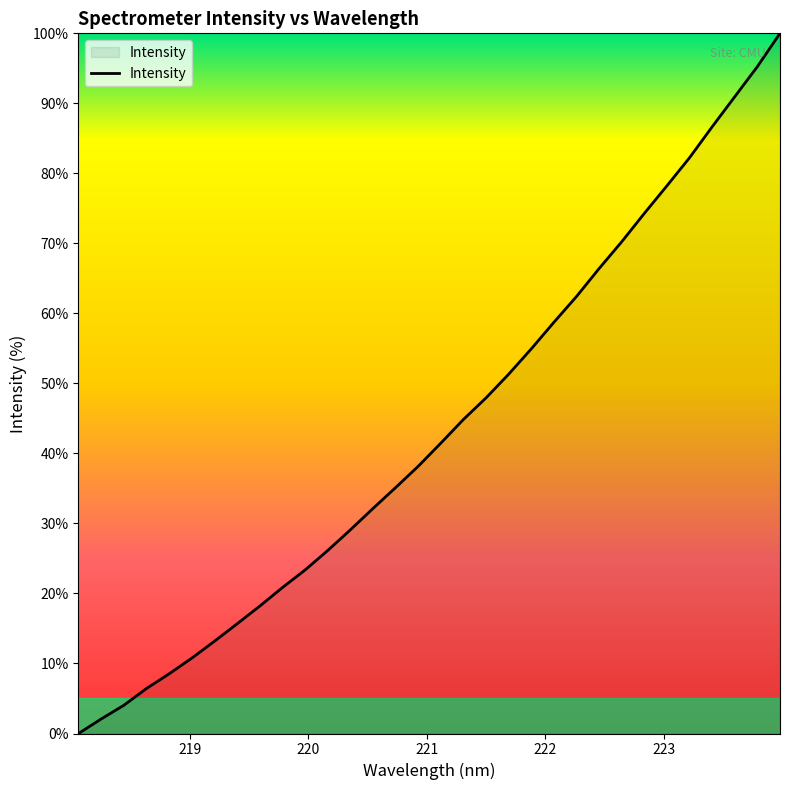

List the labels in order of value, smallest first.

218.0596, 218.2508, 218.442, 218.6332, 218.8244, 219.0156, 219.2067, 219.3979, 219.589, 219.7801, 219.9712, 220.1623, 220.3533, 220.5444, 220.7354, 220.9264, 221.1174, 221.3083, 221.4993, 221.6902, 221.8812, 222.0721, 222.263, 222.4538, 222.6447, 222.8355, 223.0264, 223.2172, 223.408, 223.5987, 223.7895, 223.9802